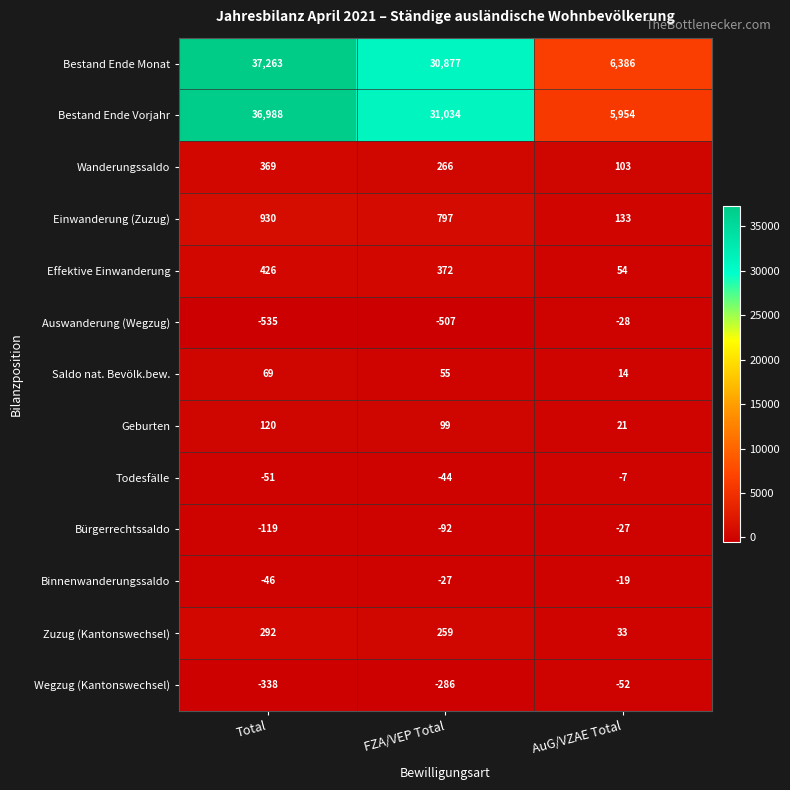

What value does the Wanderungssaldo series have at AuG/VZAE Total, to the nearest 10?

100